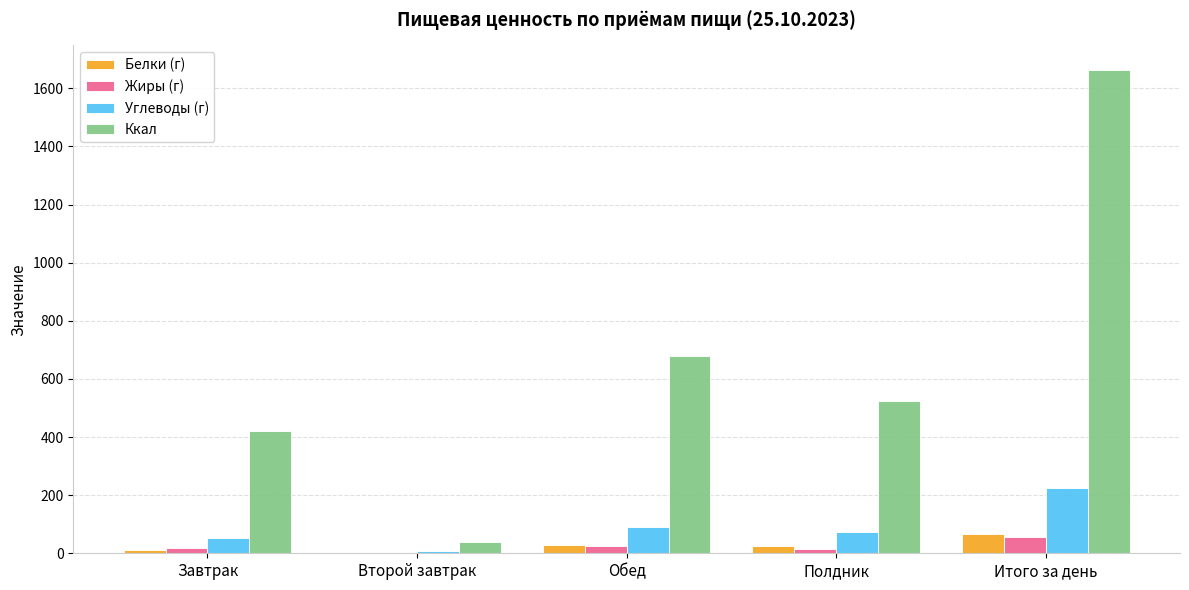

Read the Белки (г) value at Полдник.

25.3